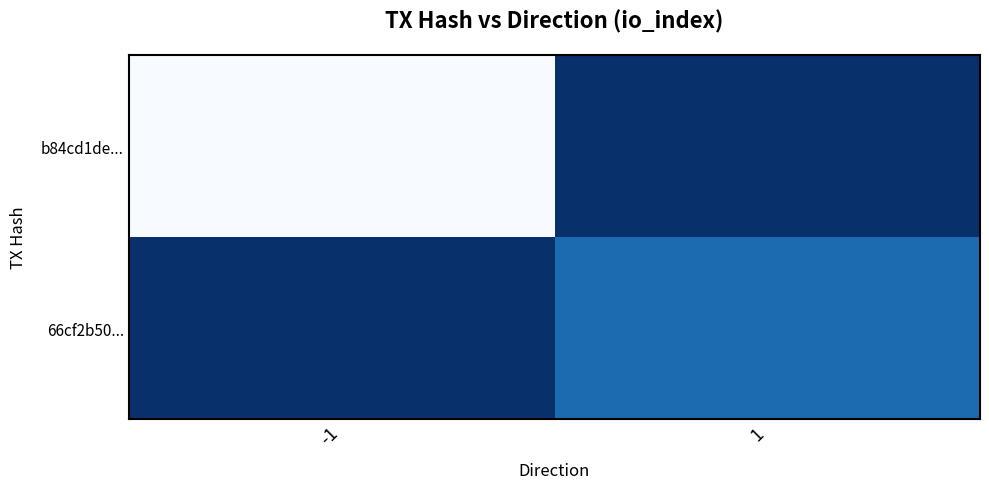

Reading right to left, what are all the values shown in this chart?

b84cd1de...: 1=0	-1=87
66cf2b50...: 1=20	-1=0